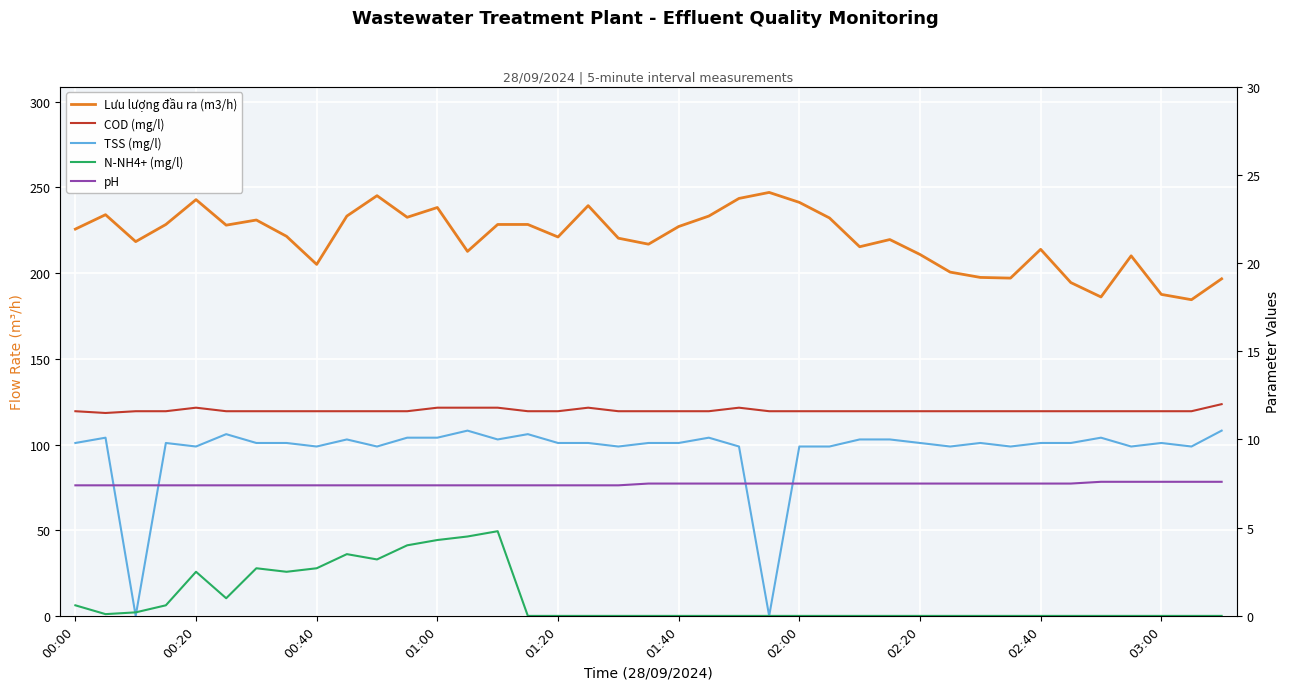

True or false: COD (mg/l) and TSS (mg/l) intersect in this chart.

False